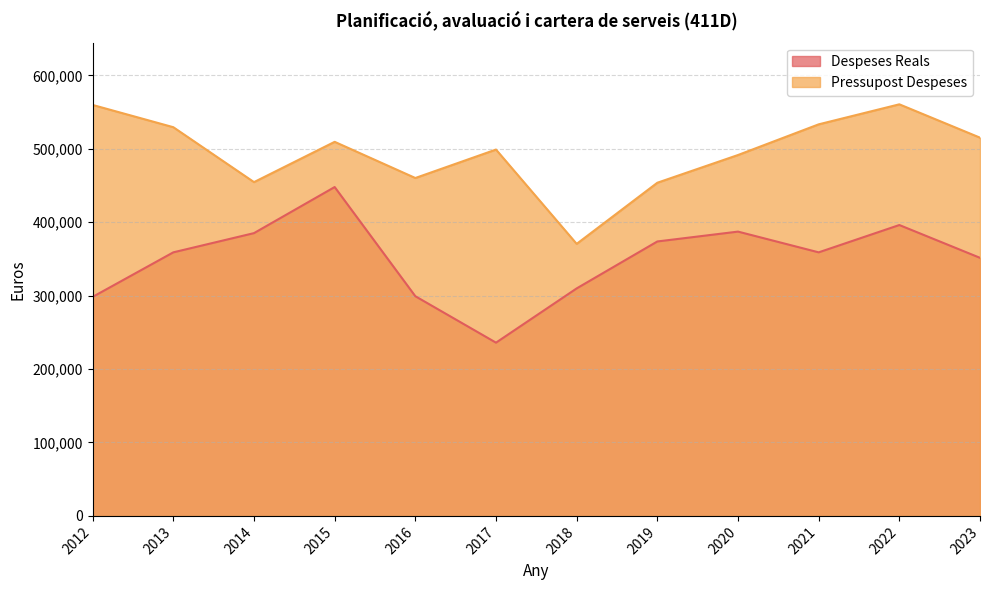

What is the sum of all Despeses Reals values?

4203872.0